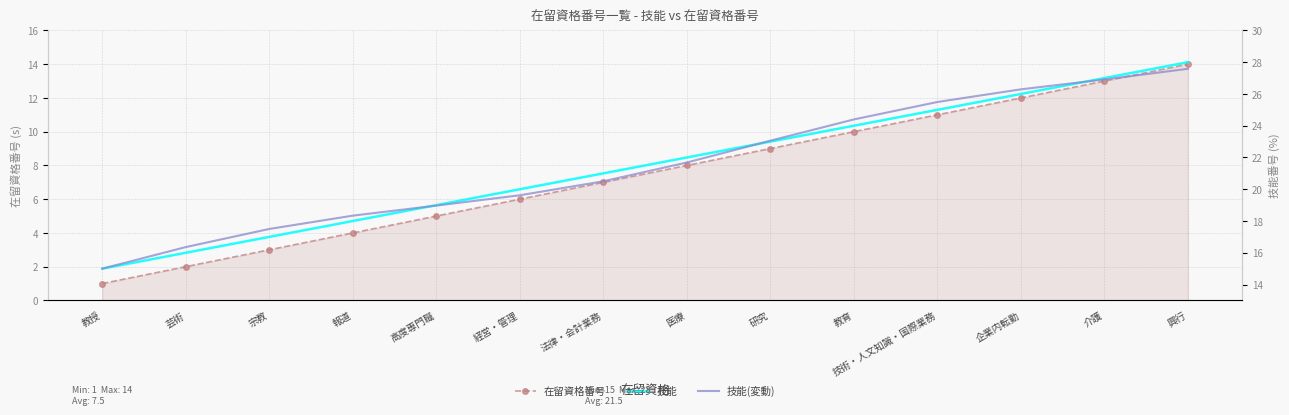

Which series has the largest total across all categories?

技能(変動)